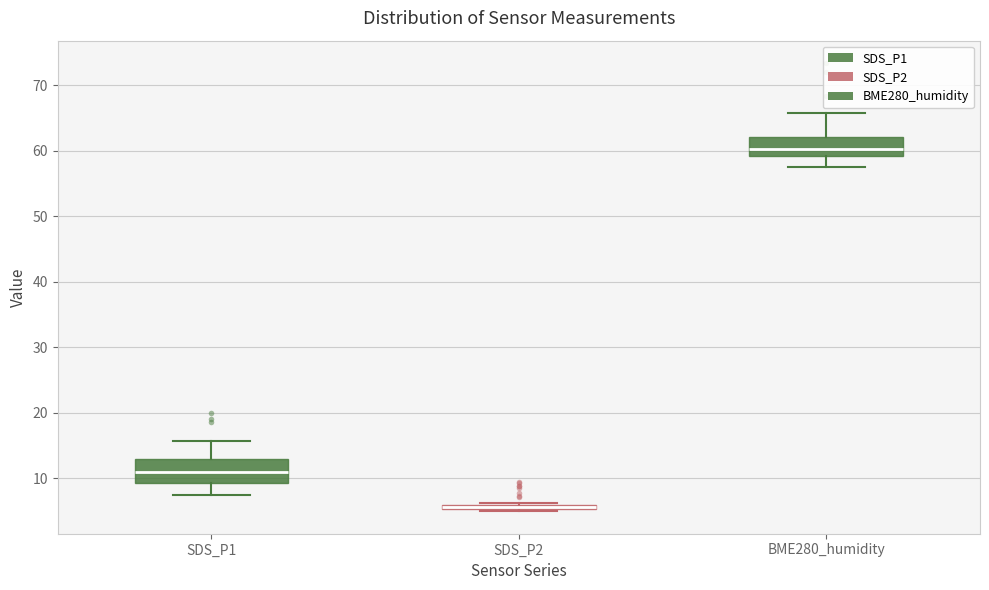

Where is the upper edge of the box for BME280_humidity on the y-axis? The values are not printed on the chart, so give them approximately, as read against the axis.

62